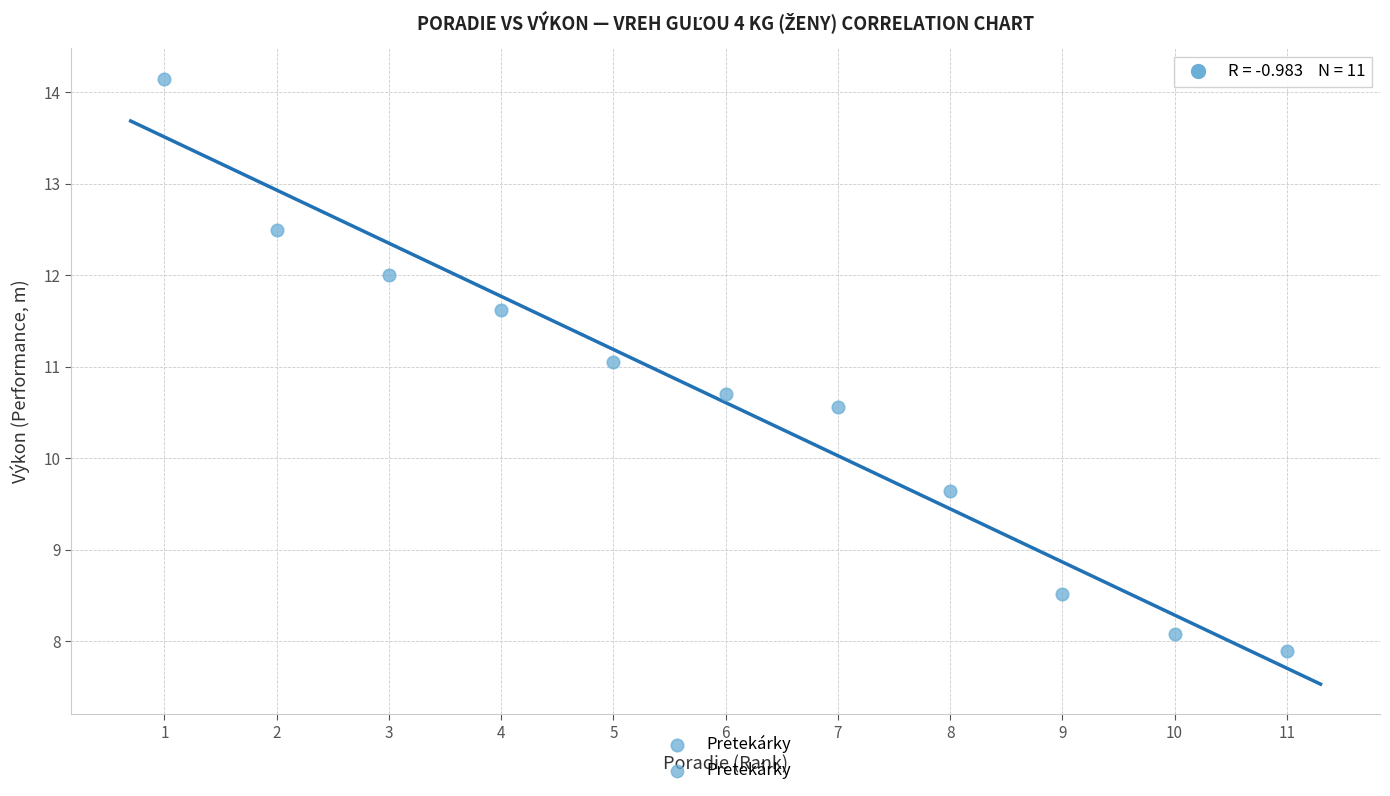

What is the range of Y values (max minus min)?

6.3